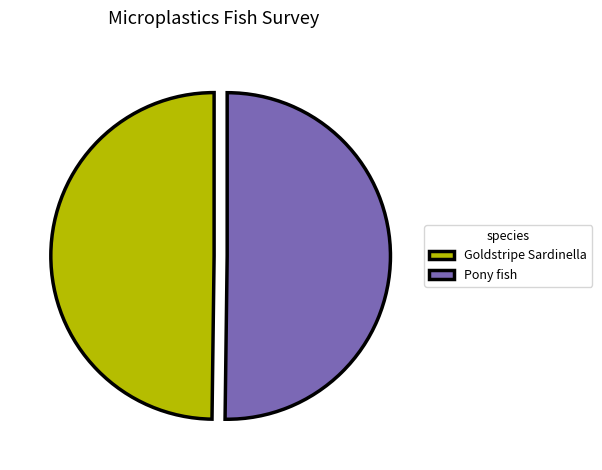

Is it true that Goldstripe Sardinella is 42% of the pie?

False